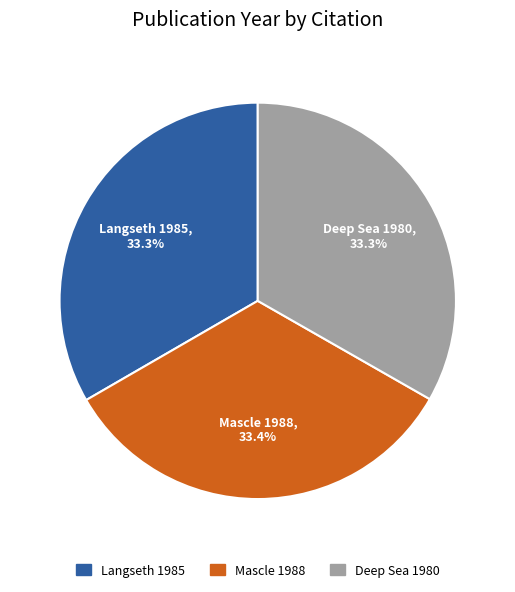

Count the number of slices in the pie.

3